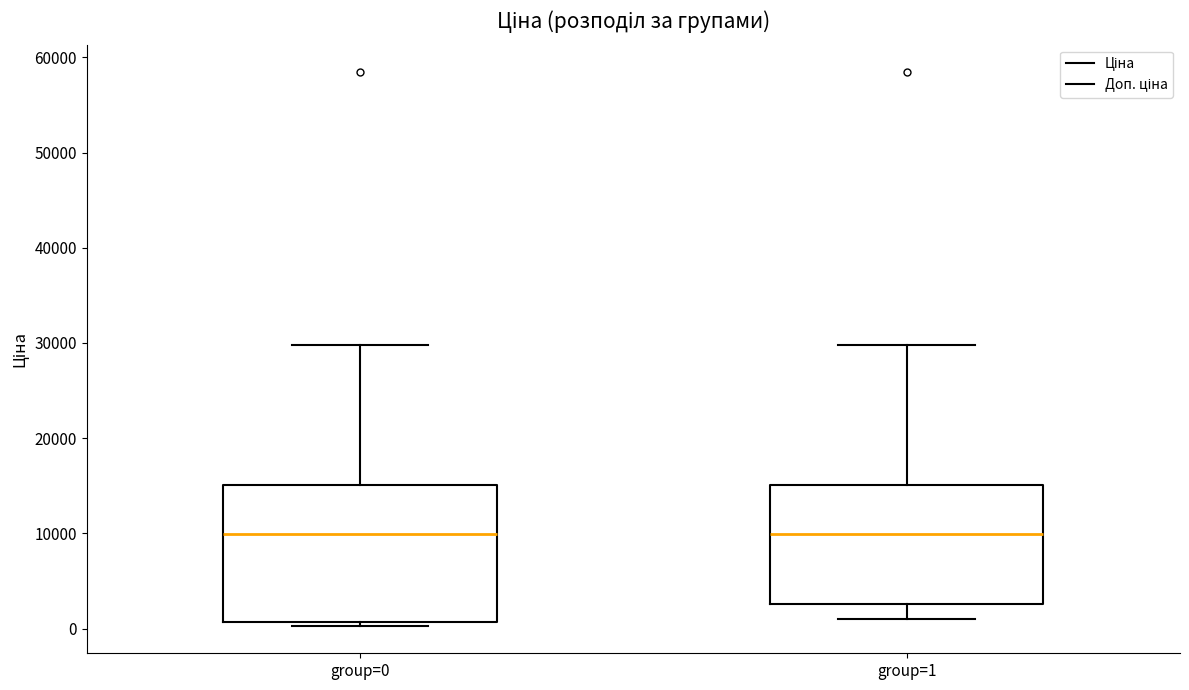

Reading left to right, read every box against the y-axis: the position of its median line, the range the box covers, and the ends of its whiskers. The values are not printed on the chart, so give them approximately, as read against the axis.

group=0: median 10000, box 1000 to 15000, whiskers 0 to 30000
group=1: median 10000, box 3000 to 15000, whiskers 1000 to 30000